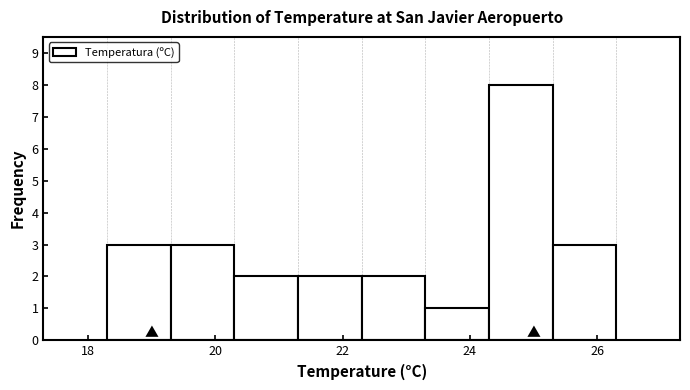

Reading left to right, list every bar in this chart as the range it spans on the x-axis followed by its height. Neither the bar edges nor the heights are printed on the chart, so give them approximately, as read against the axes.

18.3 to 19.3: 3
19.3 to 20.3: 3
20.3 to 21.3: 2
21.3 to 22.3: 2
22.3 to 23.3: 2
23.3 to 24.3: 1
24.3 to 25.3: 8
25.3 to 26.3: 3